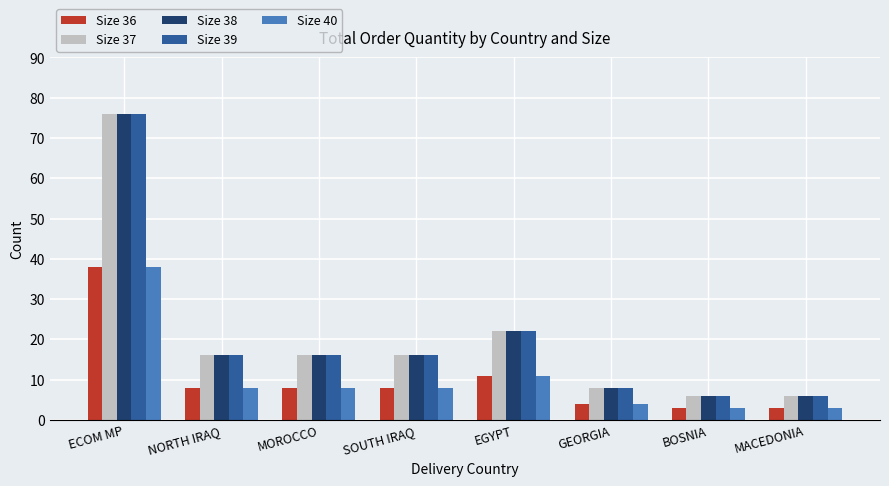

Is it true that Size 38 equals 19 at ECOM MP?

False